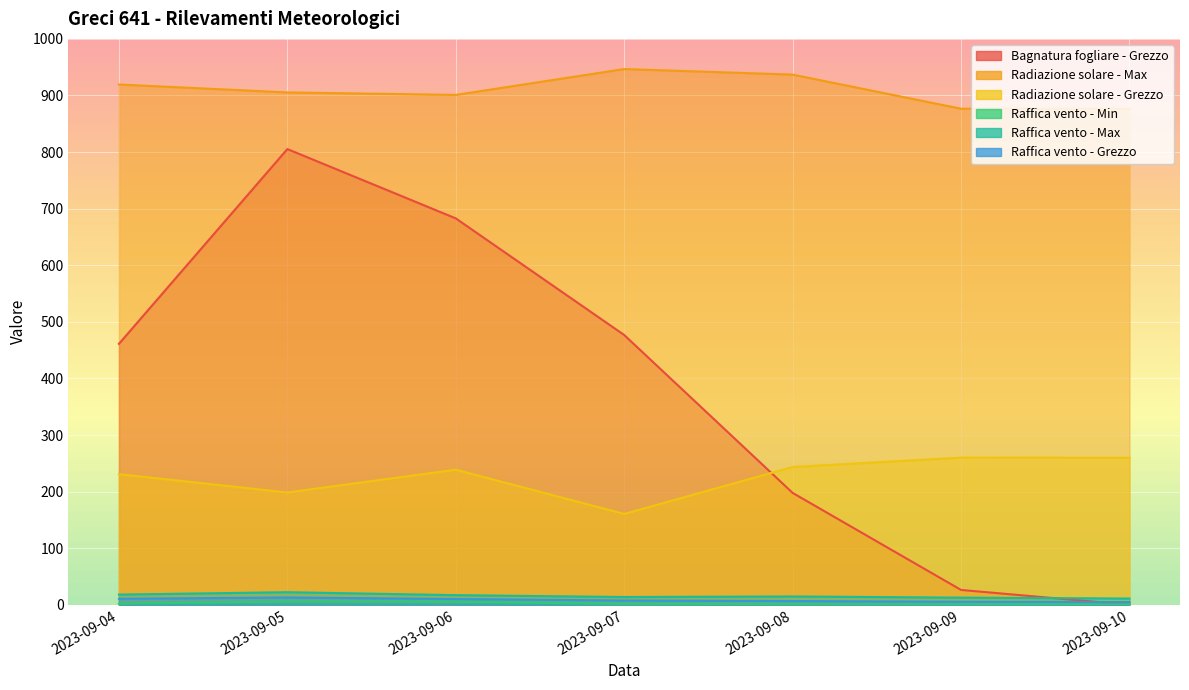

True or false: Raffica vento - Grezzo has a value of 10.6 at 2023-09-04.

True